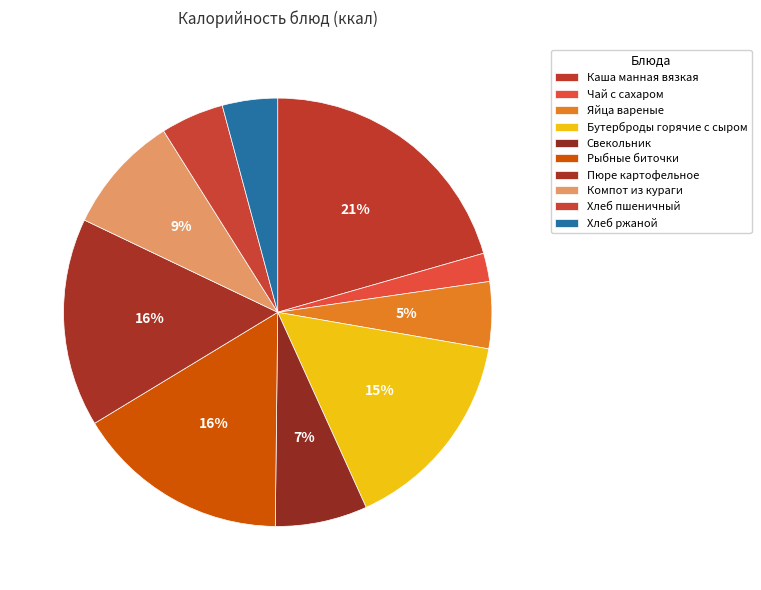

Count the number of slices in the pie.

10